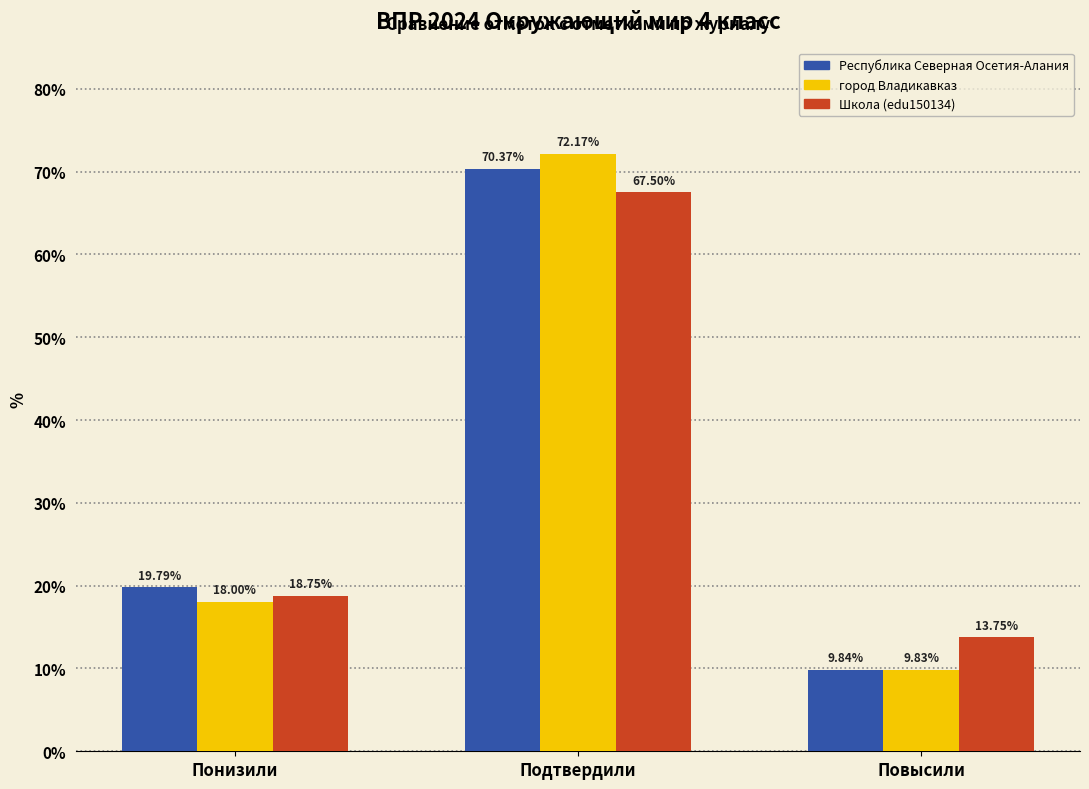

Rank the series at Повысили from lowest to highest value.

город Владикавказ, Республика Северная Осетия-Алания, Школа (edu150134)